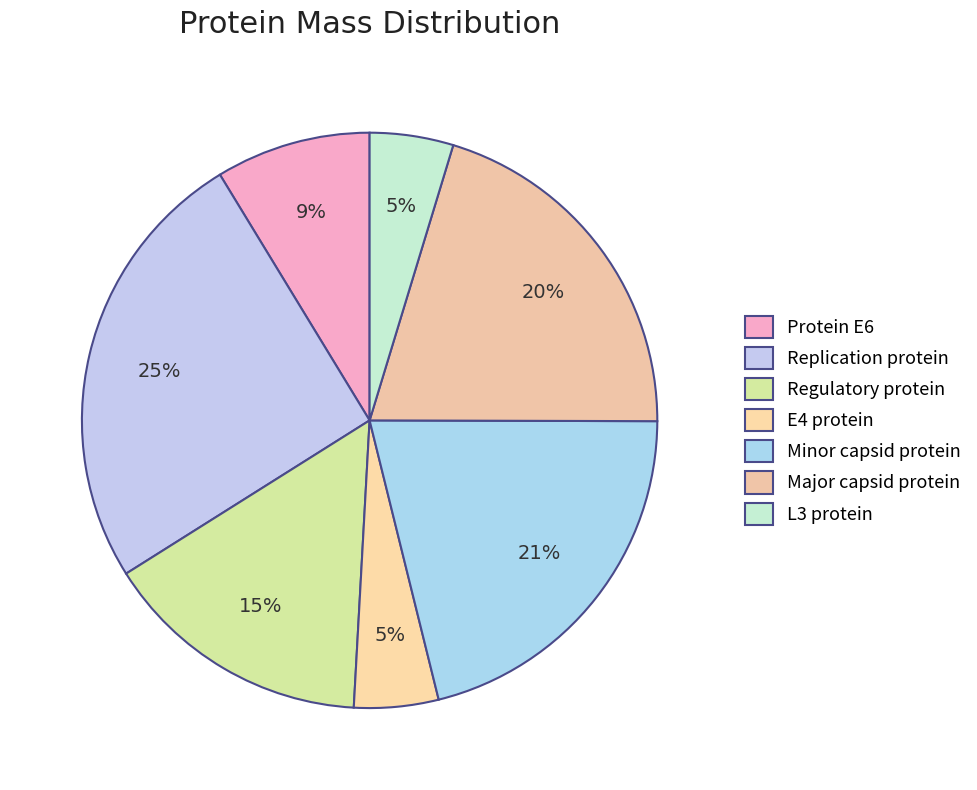

True or false: Protein E6 accounts for 23% of the total.

False